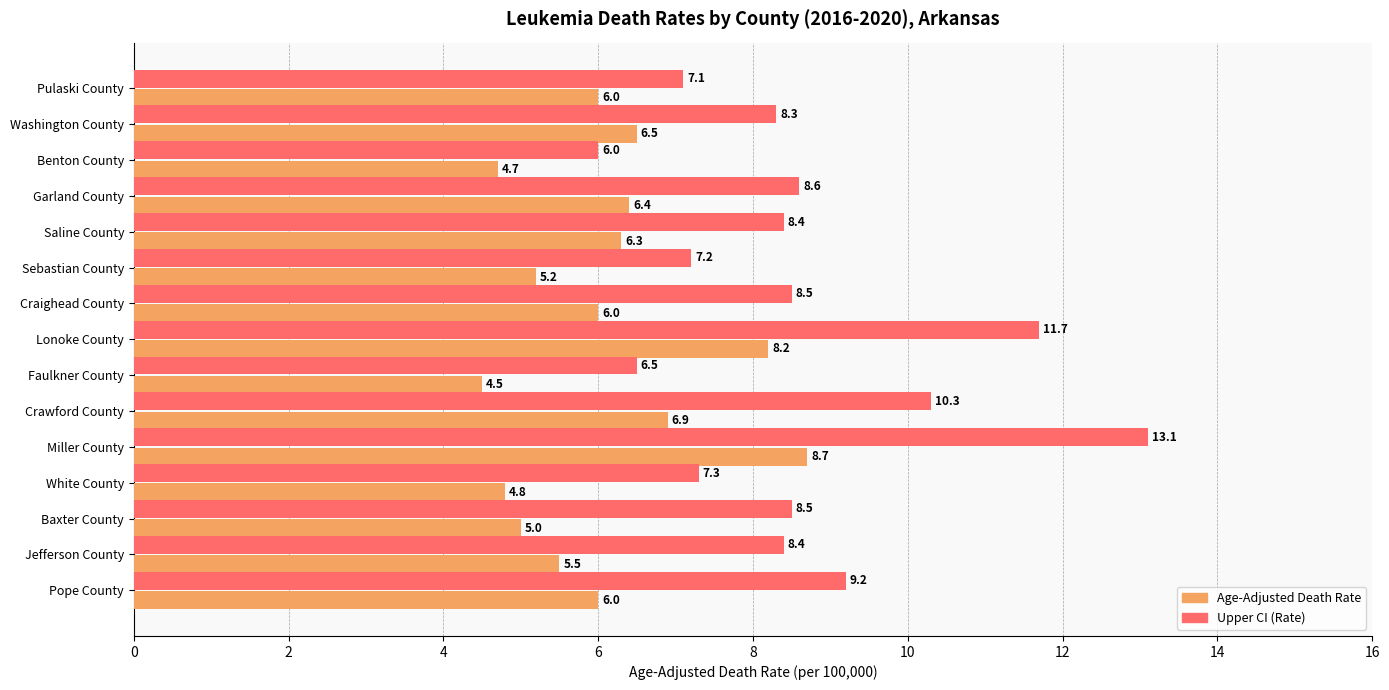

At which category does the chart reach its peak across all series?

Miller County